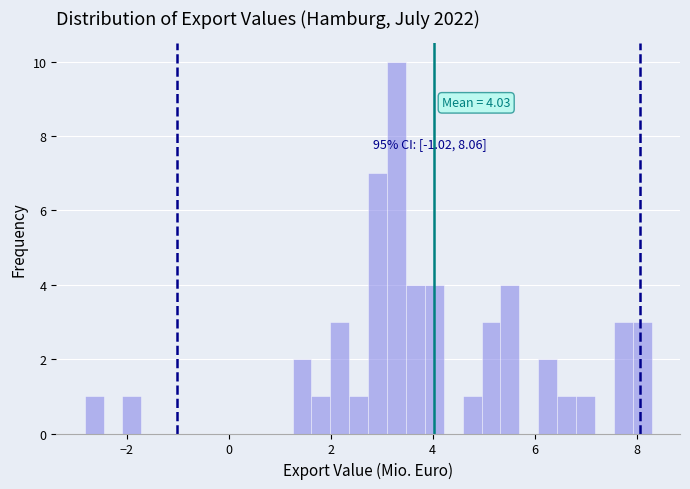

Around what value on the x-axis is the tallest bar? Give the approximate position of its centre, as read against the axis.

3.2